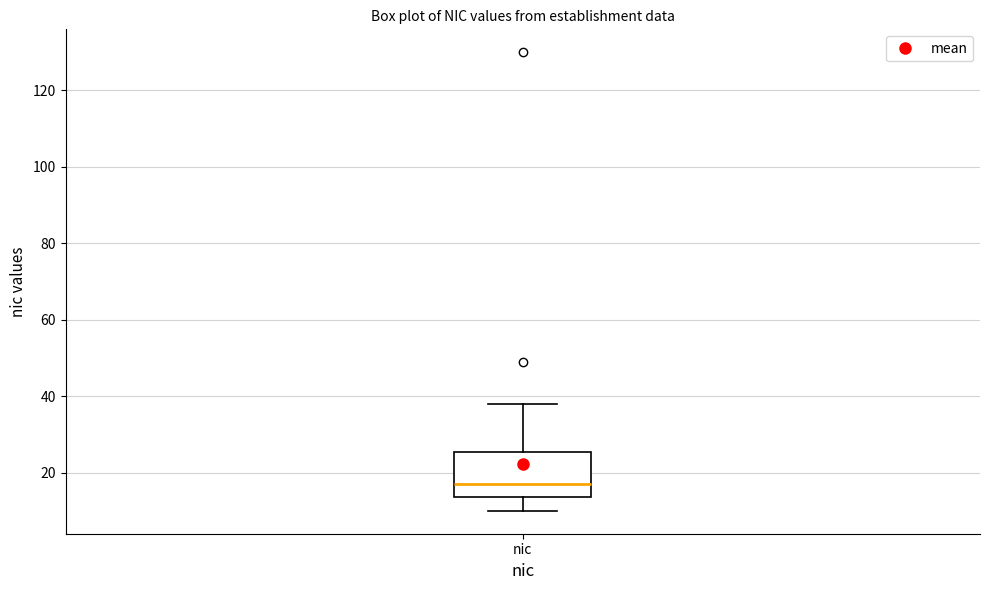

Transcribe this box plot: give where the median line is, the range the box spans, and where the two whiskers end, as read against the y-axis. The values are not printed on the chart, so give them approximately, as read against the axis.

median 18, box 14 to 26, whiskers 10 to 38